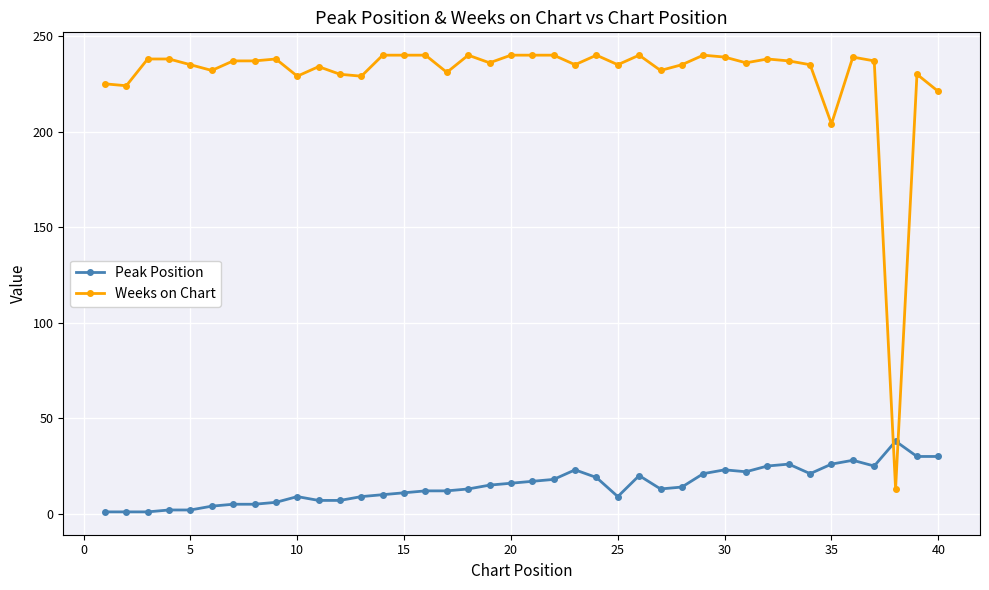

True or false: Weeks on Chart has more than 0 interior local peaks.

True